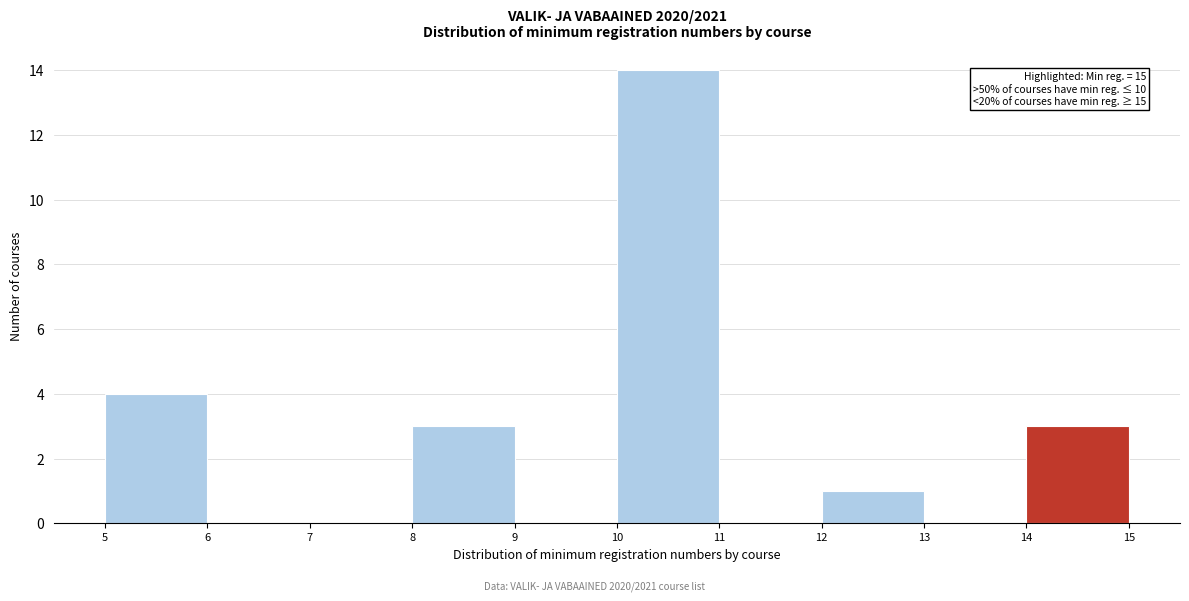

Which range on the x-axis has the tallest bar?

10 to 11